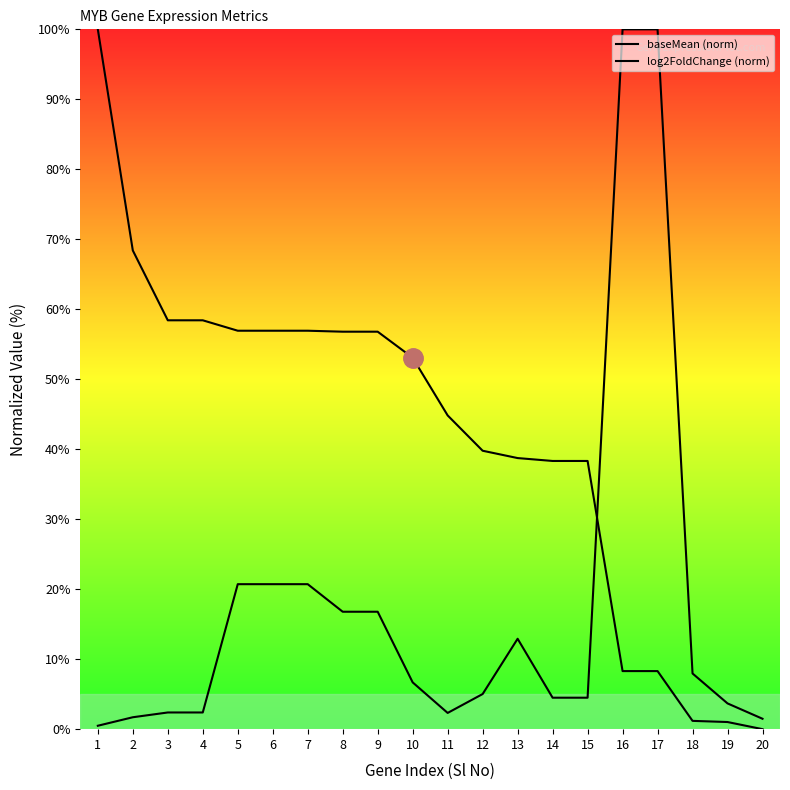

After their last crossing, which series has the higher values: baseMean (norm) or log2FoldChange (norm)?

baseMean (norm)